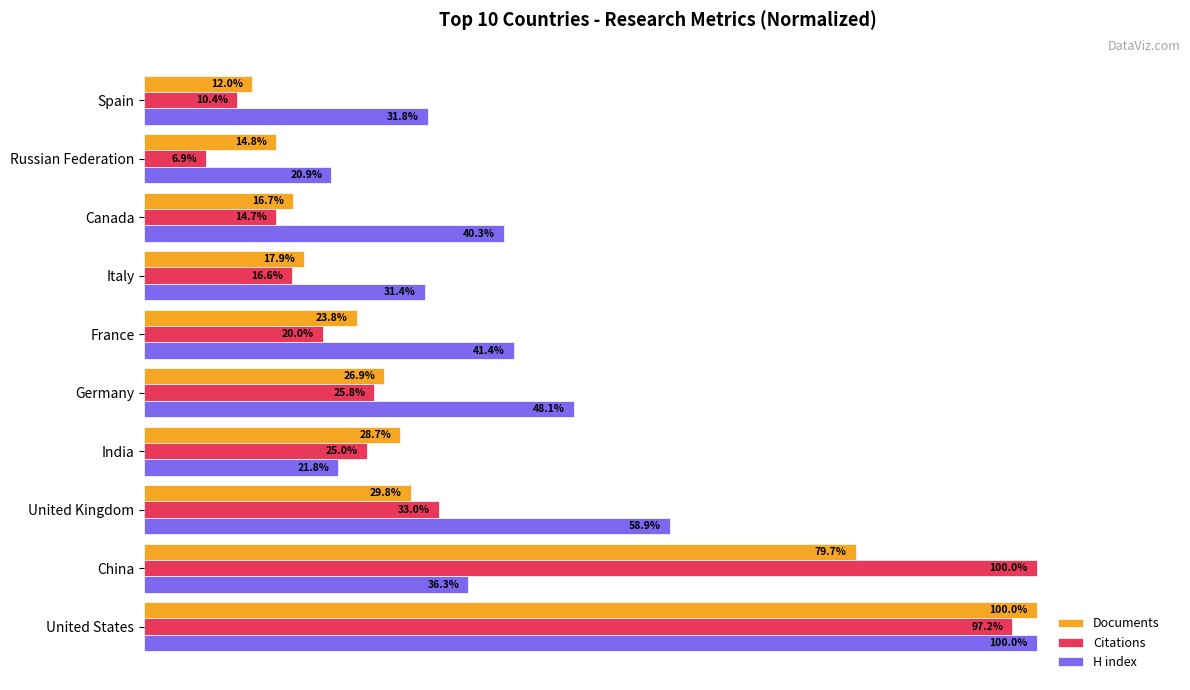

At which label is Documents closest to 56?

China